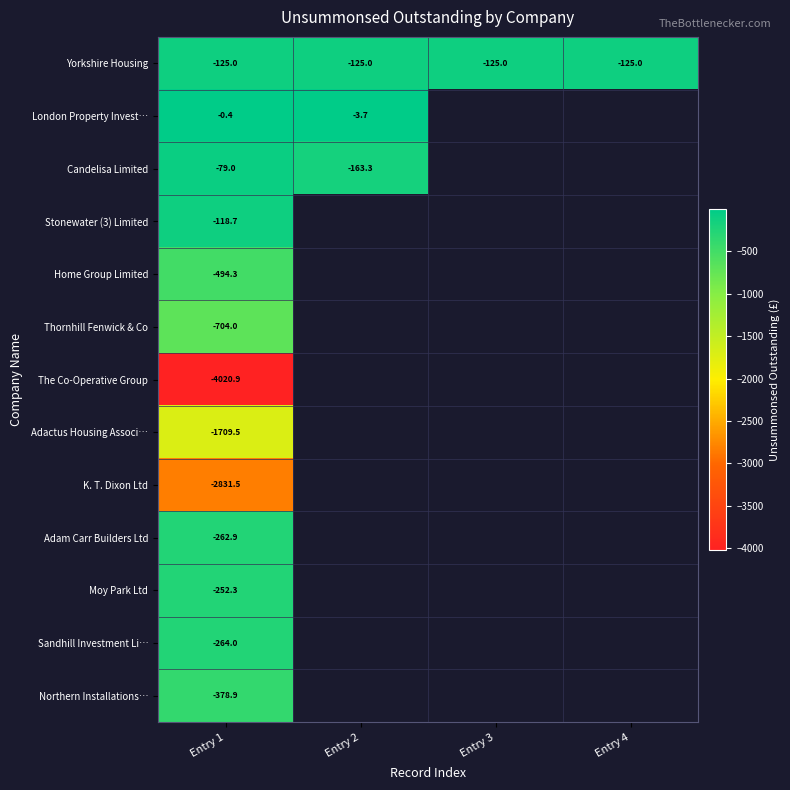

The Thornhill Fenwick & Co series shows -265.8 at Entry 1. True or false?

False